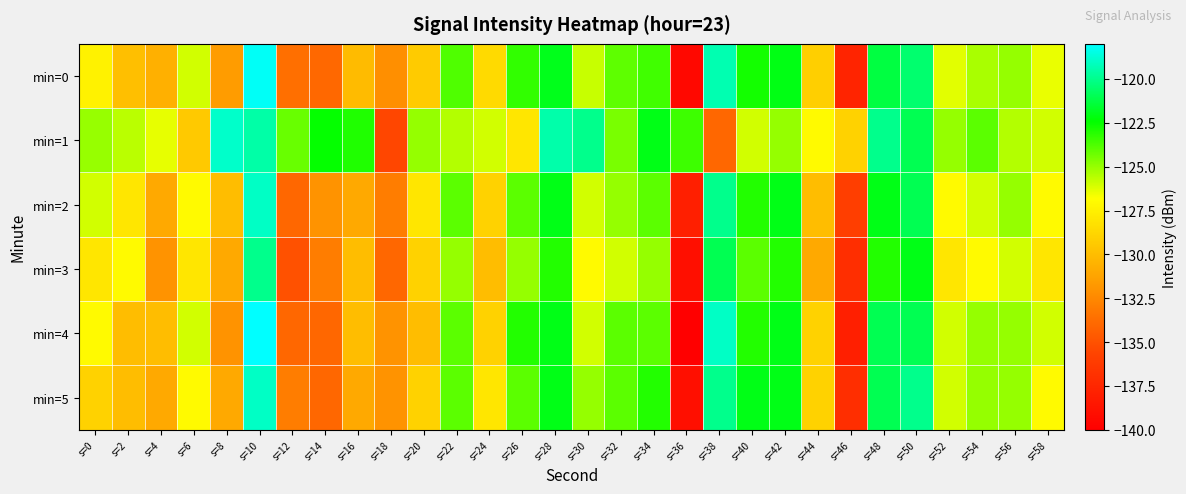

What is the difference between the highest and lowest values at s=44?

4.0